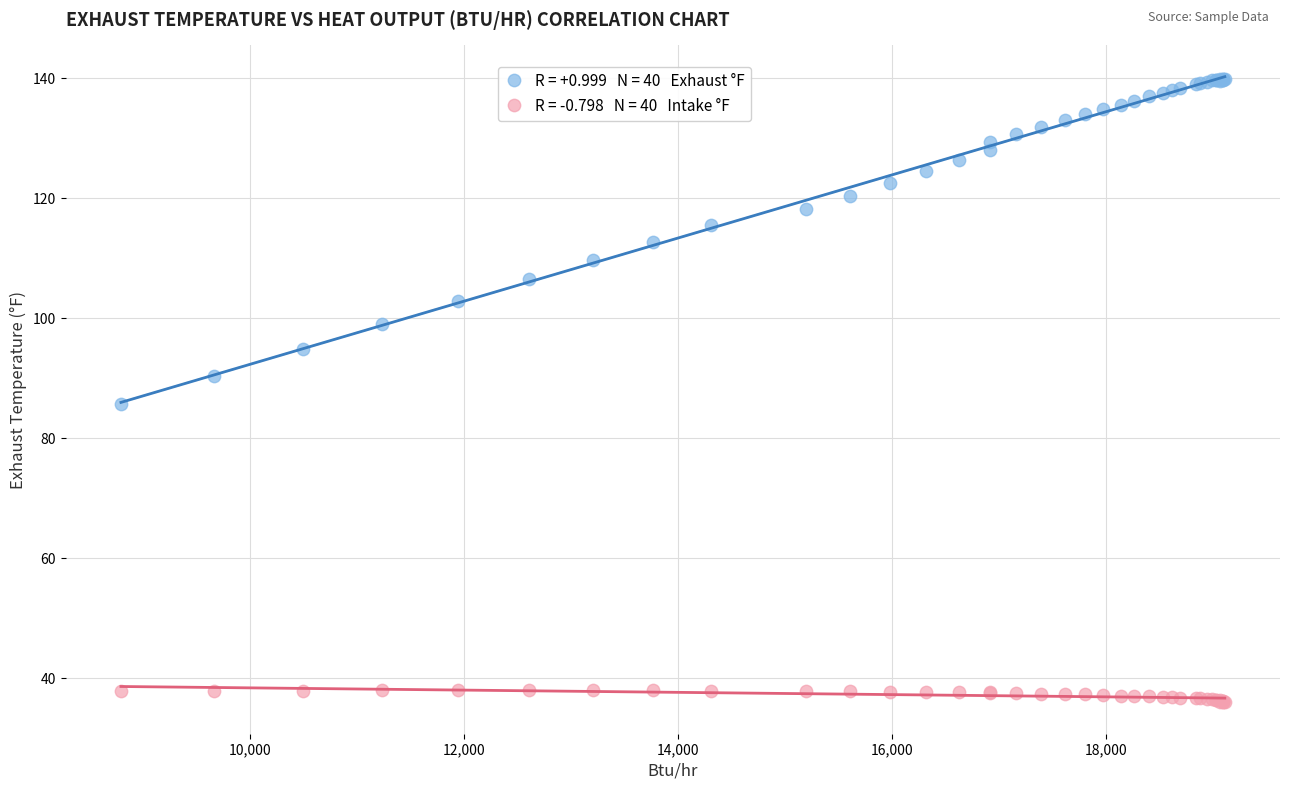

Across all series, what Y value is closest to 87?

85.7